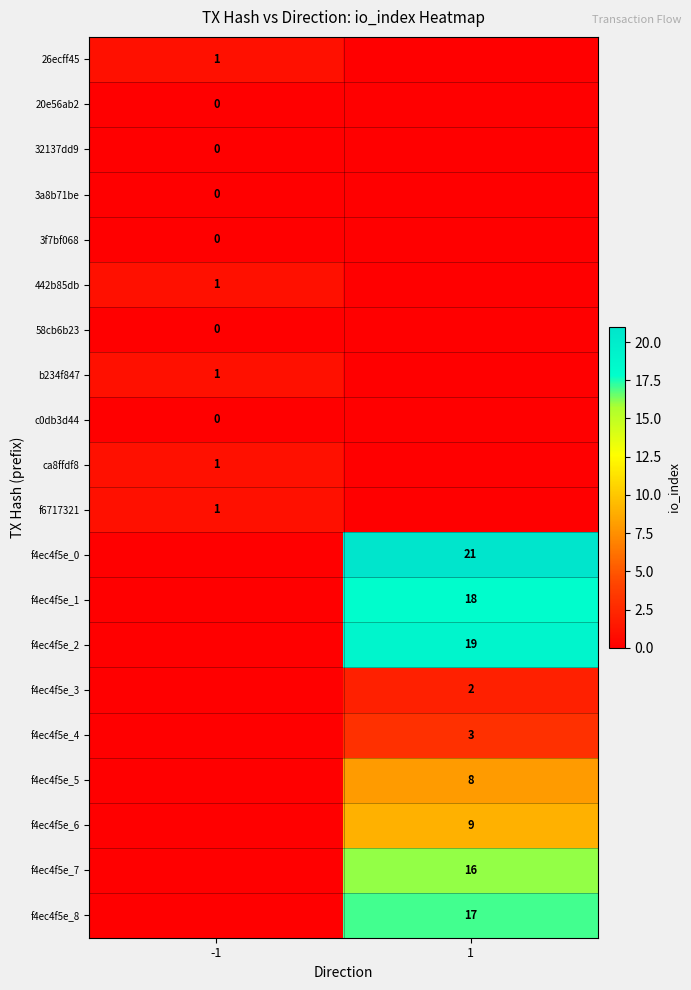

The value of f4ec4f5e_6 at 1 is 14. True or false?

False